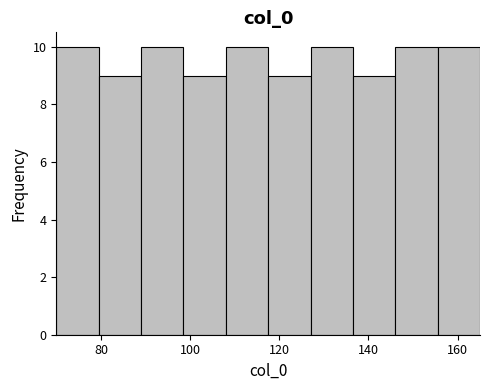

What is the height of the bar covering 70.0 to 79.5 on the x-axis? Neither the bar edges nor the heights are printed on the chart, so give them approximately, as read against the axes.

10